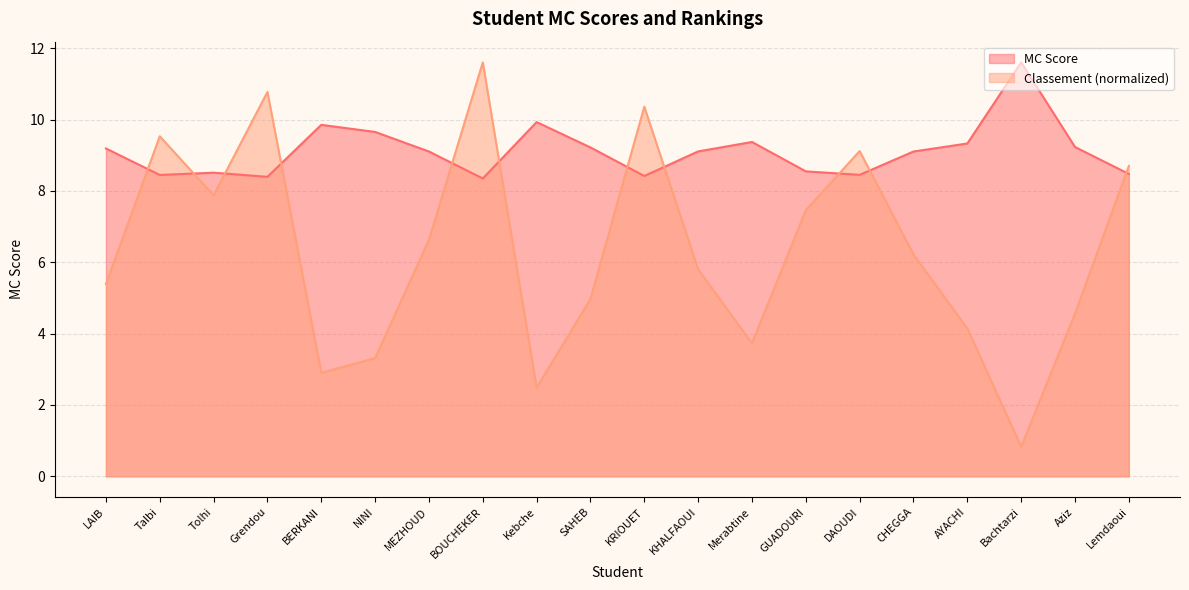

What is the sum of all MC Score values?

182.3